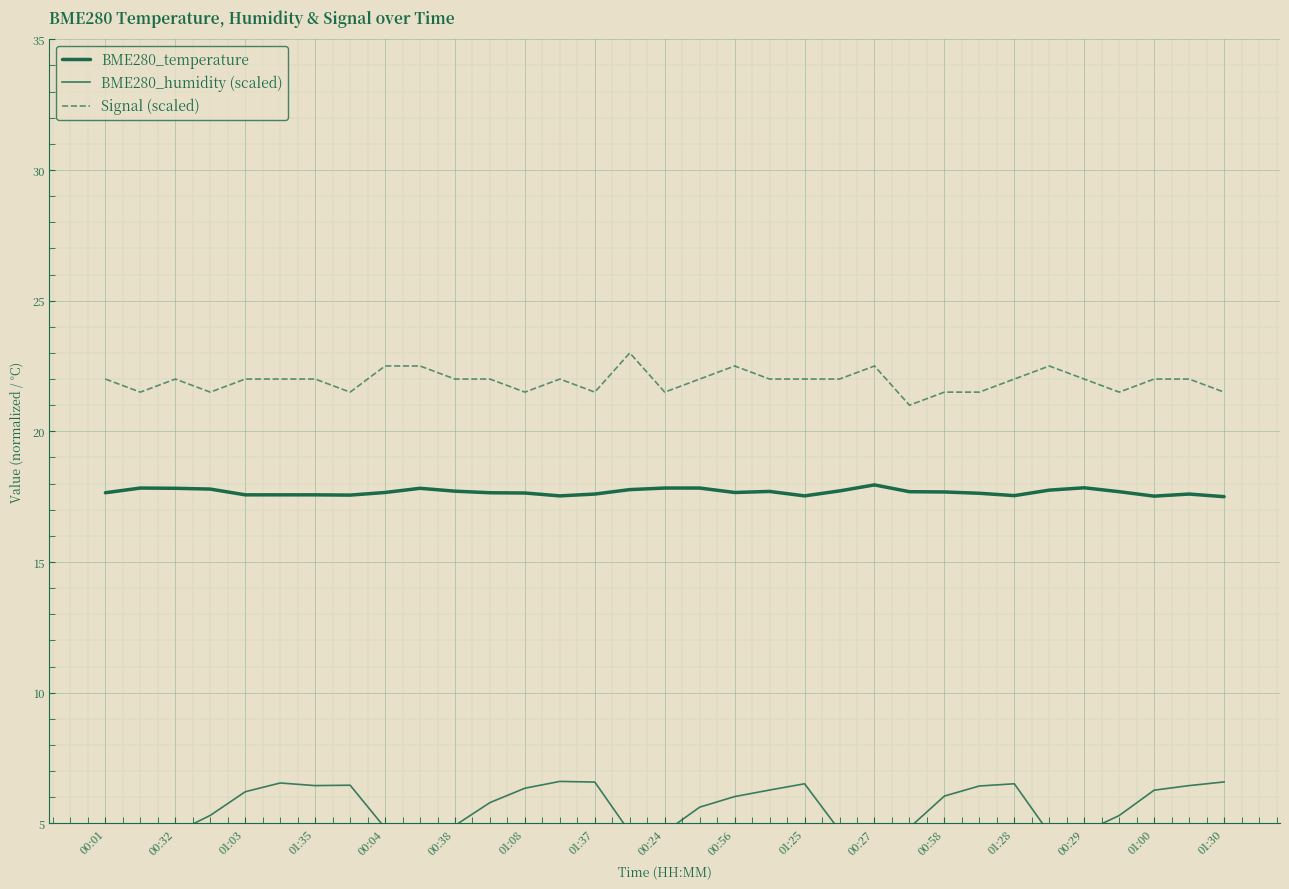

Which series has the largest total across all categories?

Signal (scaled)